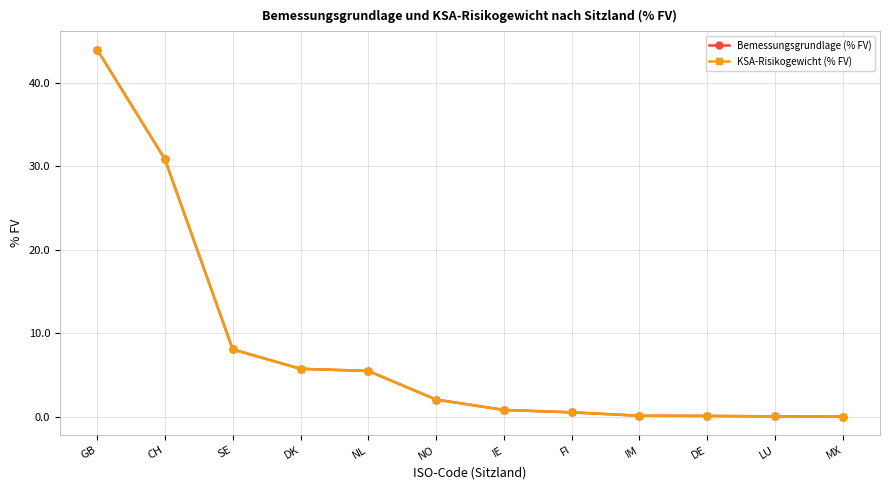

What is the sum of the KSA-Risikogewicht (% FV) values at DE and NL?

5.6